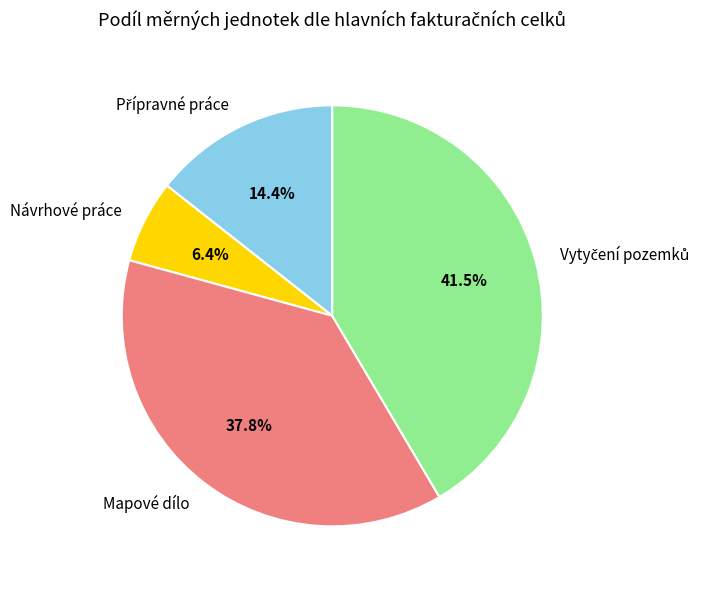

Which category has the smallest portion of the pie?

Návrhové práce